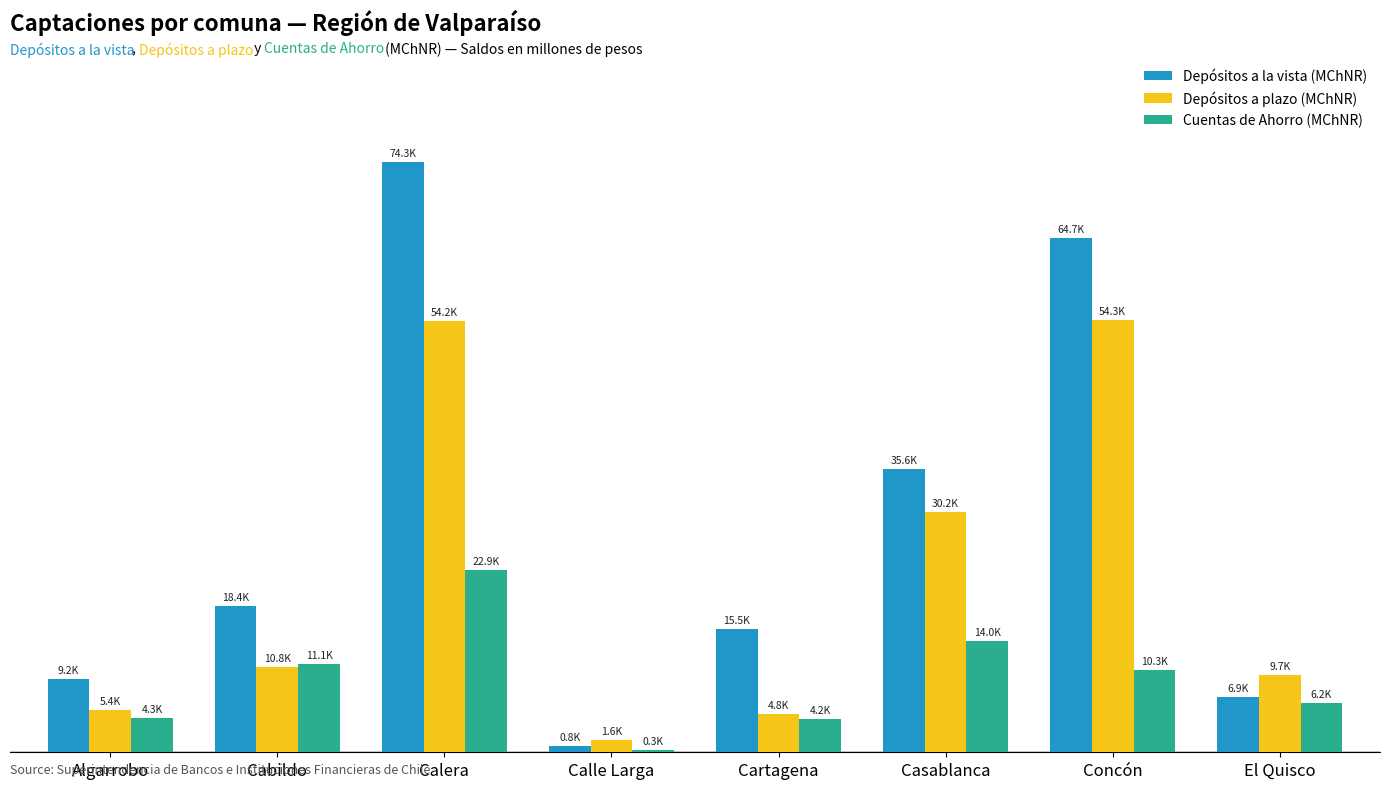

At which category is the sum across all series the highest?

Calera